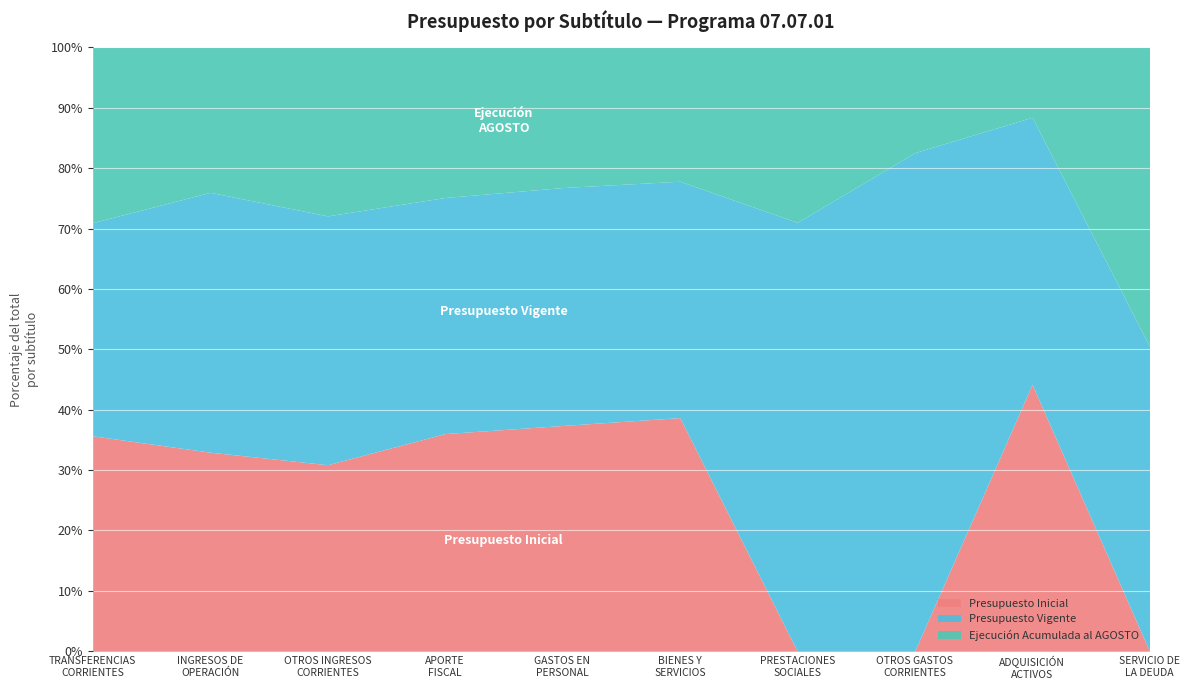

What is the difference between the maximum and minimum values in the Presupuesto Inicial series?

44.2